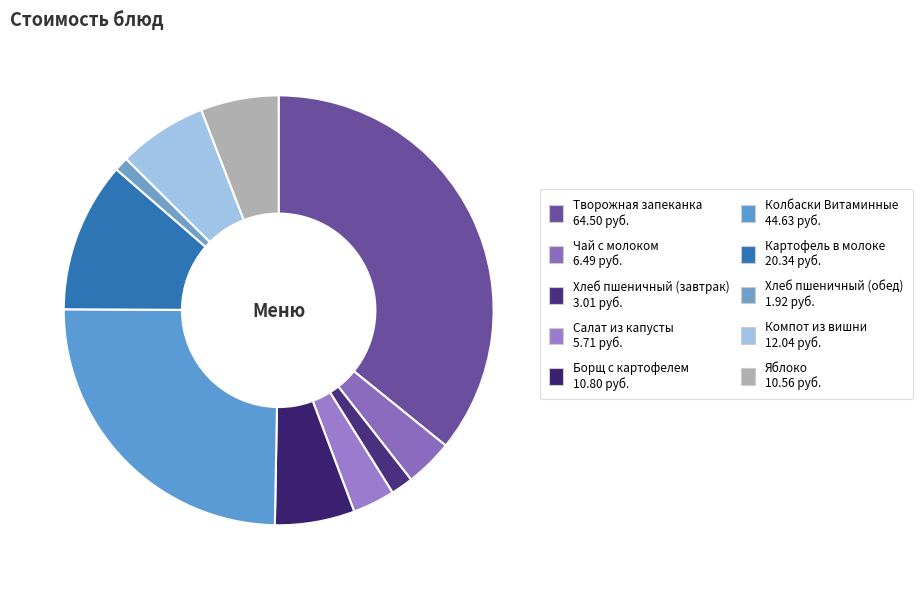

What is the largest slice in the pie chart?

Творожная запеканка